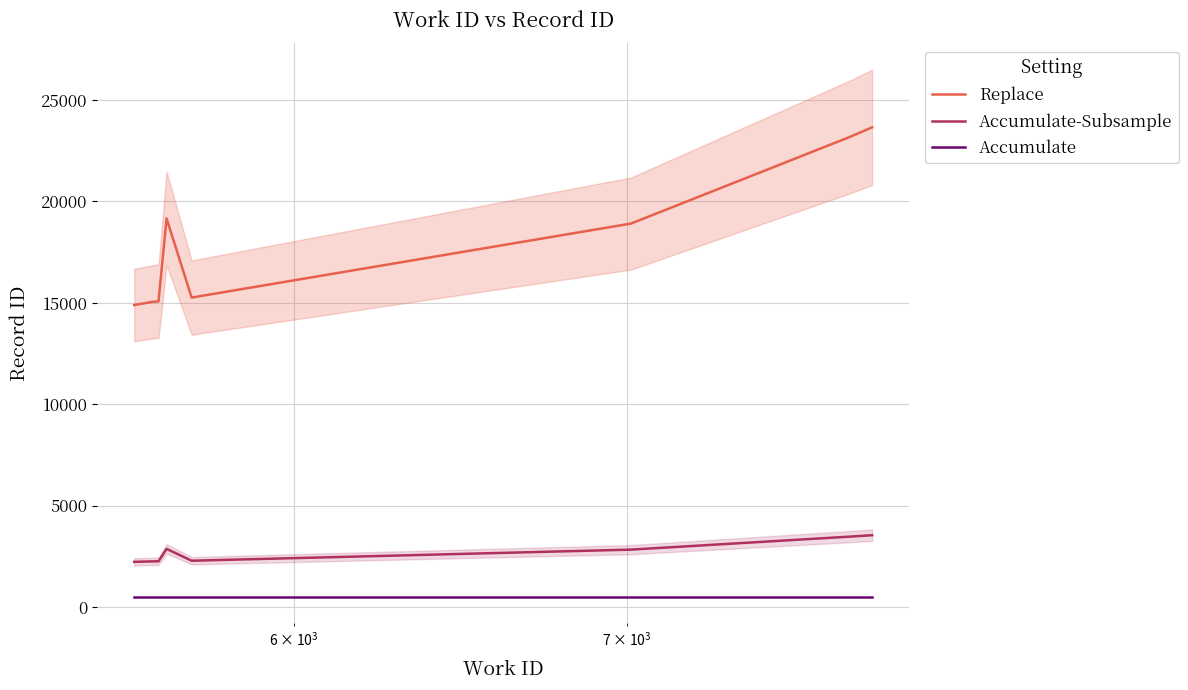

What is the difference between the maximum and minimum values in the Replace series?

8756.0